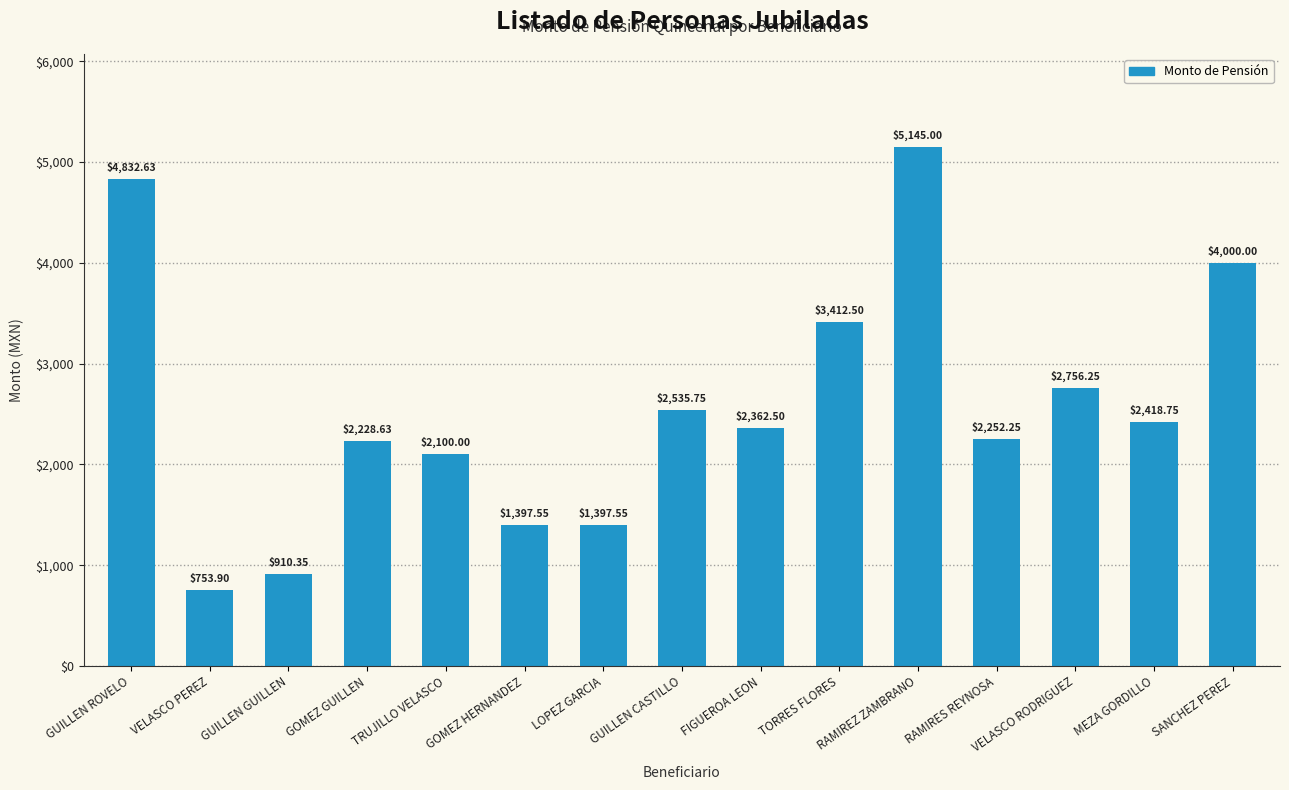

The chart shows a value of 6541.8 at GUILLEN ROVELO. True or false?

False